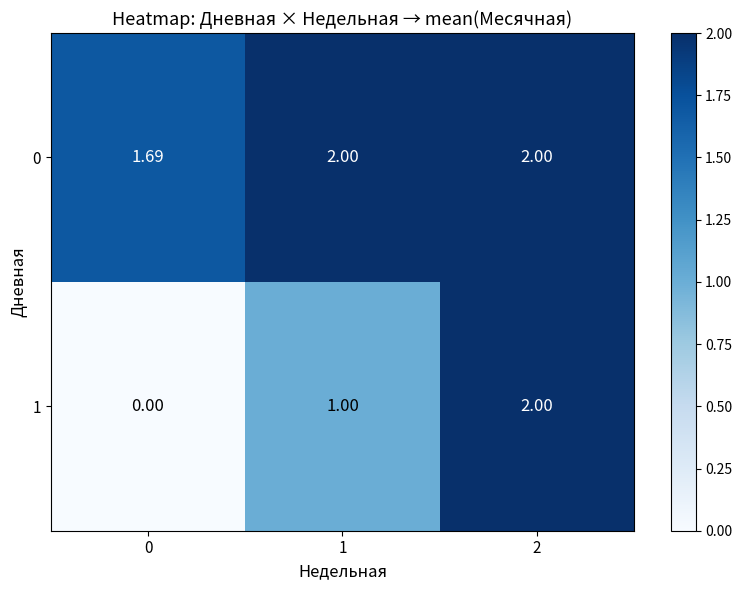

Rank the series at 0 from highest to lowest value.

0, 1